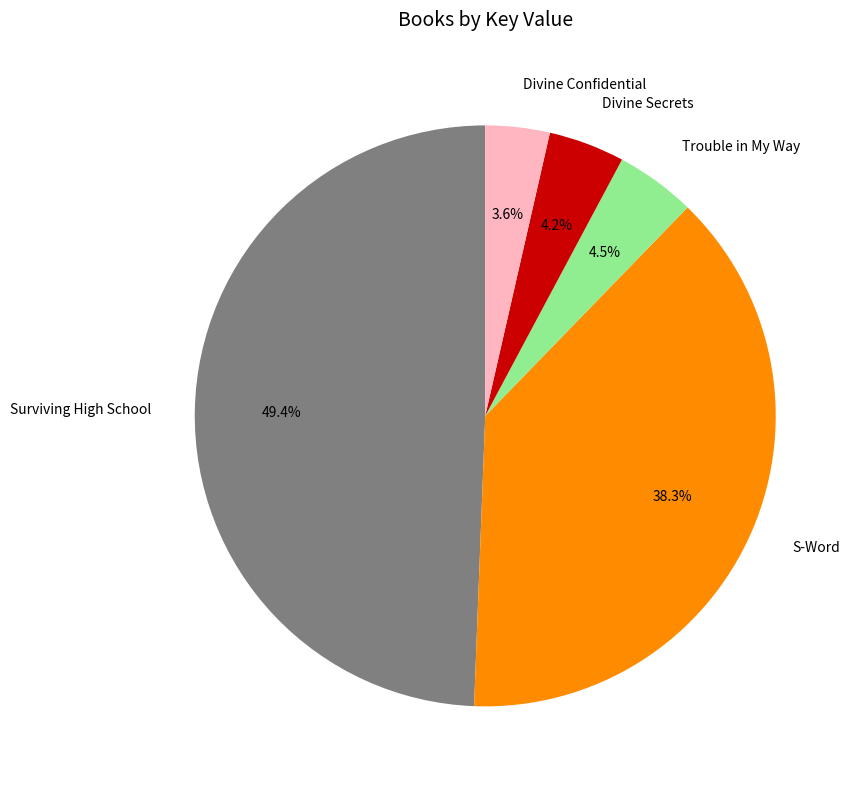

True or false: Surviving High School accounts for 49% of the total.

True